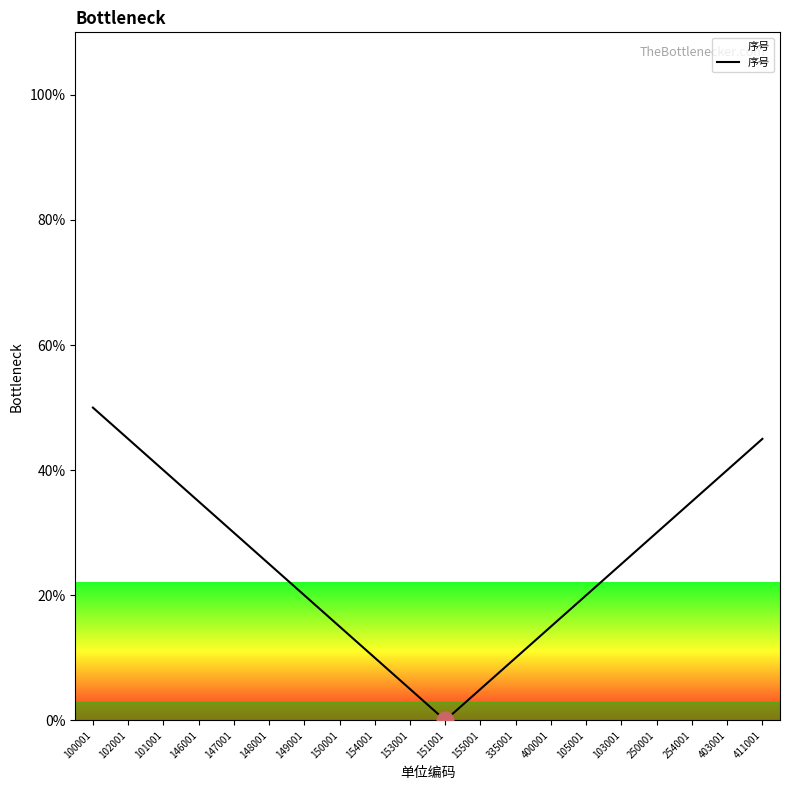

How many distinct data groups are displayed?

1